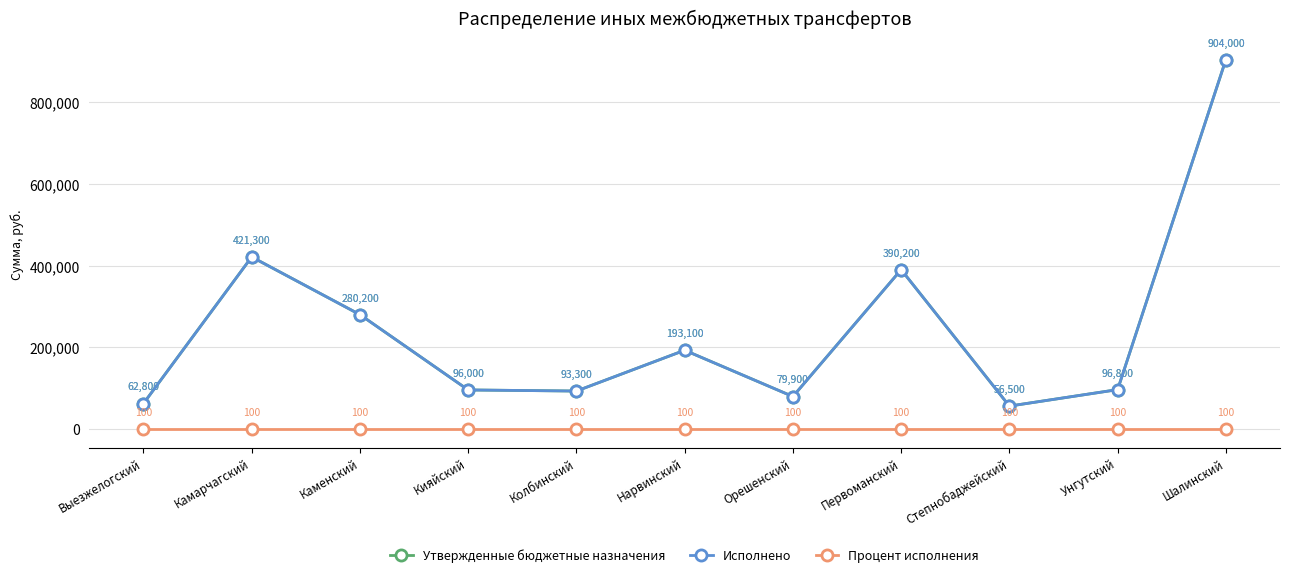

Count the number of categories in the chart.

11